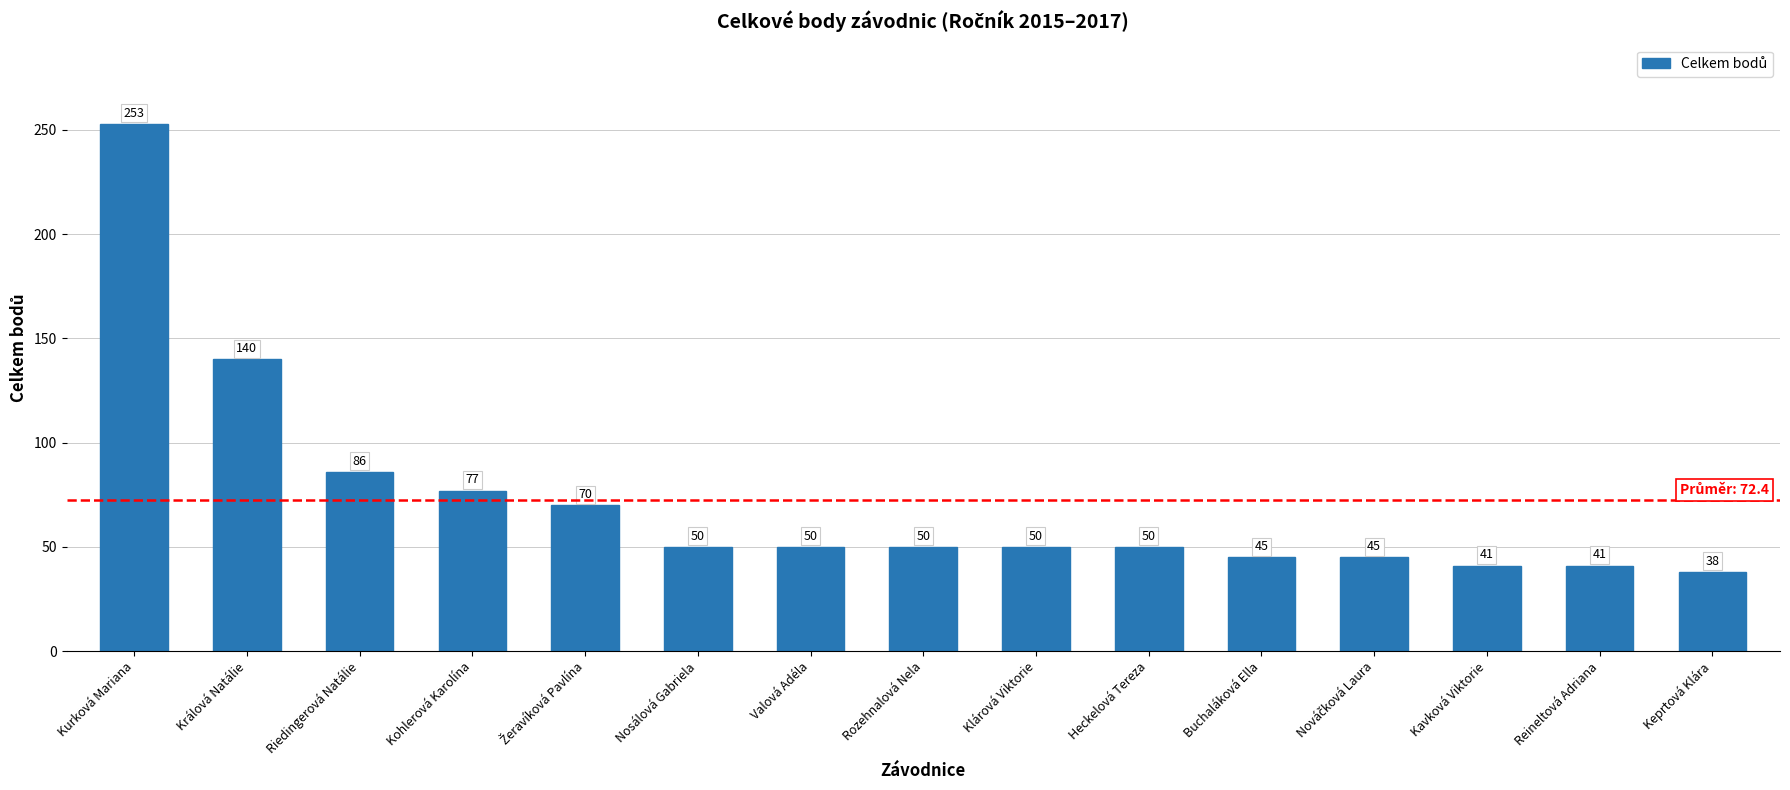

Where does the data first go above 50?

Kurková Mariana